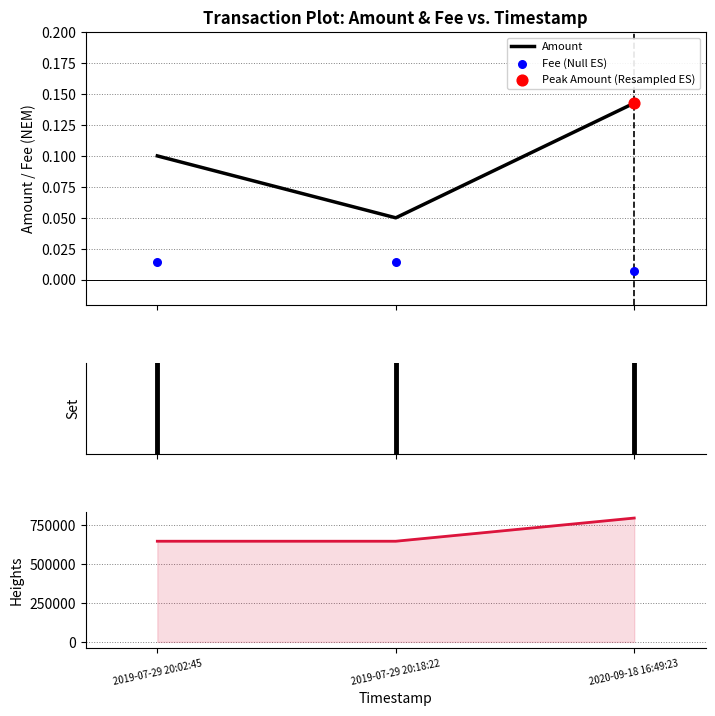

Which series reaches the minimum Y coordinate?

Fee (Null ES)